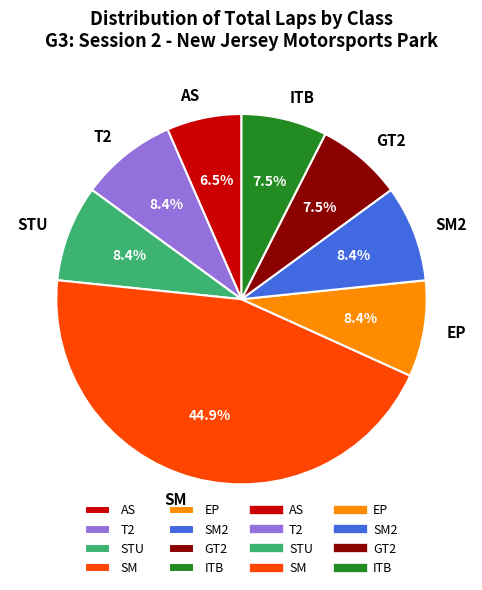

Combined, what portion of the pie is SM2 and SM?

53.3%